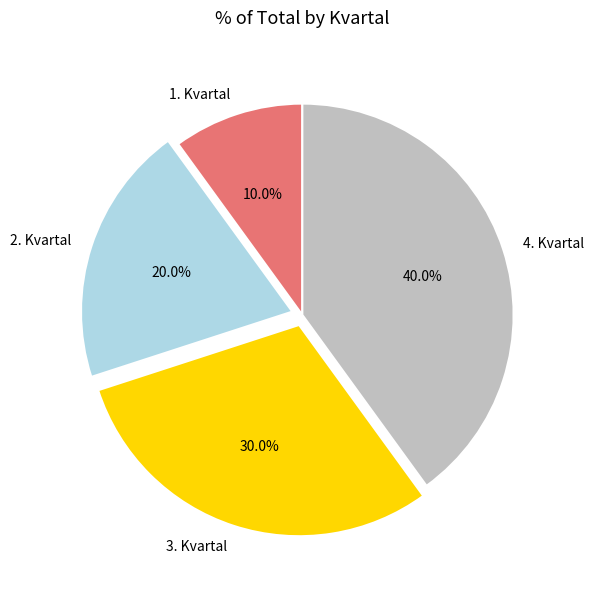

To the nearest percent, what portion does 1. Kvartal represent?

10%